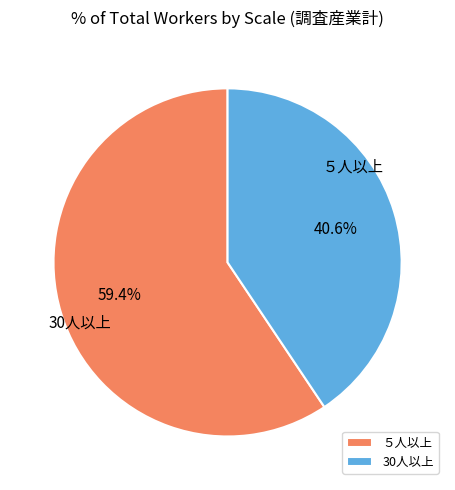

To the nearest percent, what is the difference between the 30人以上 and ５人以上 slice percentages?

19%